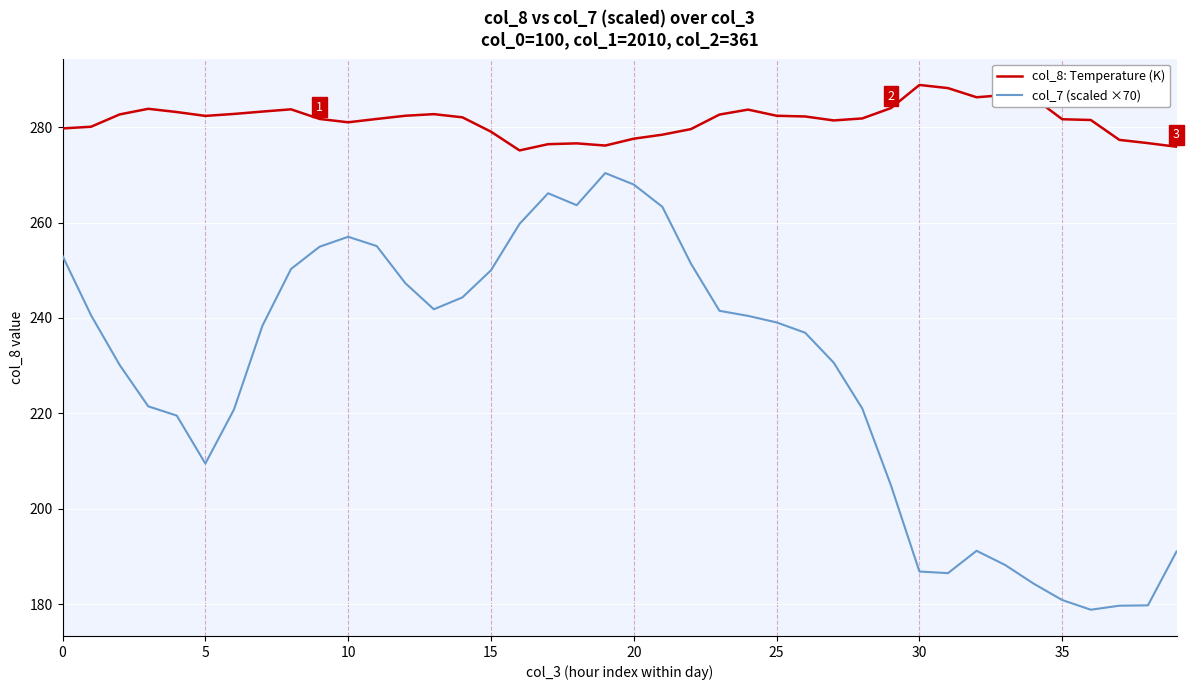

What is the difference between the maximum and minimum values in the col_8: Temperature (K) series?

13.7